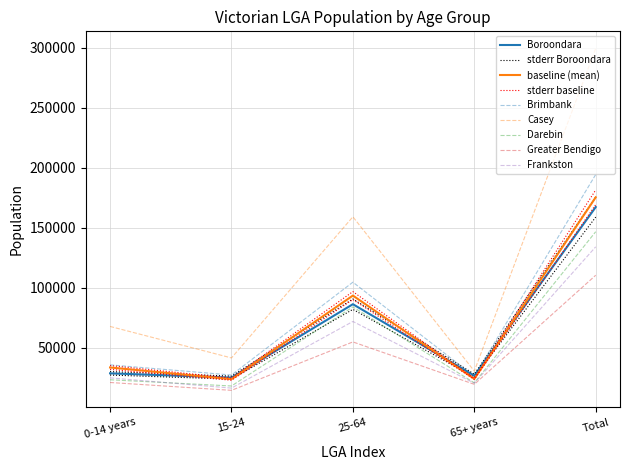

Does the chart display data point markers on the line(s)?

No